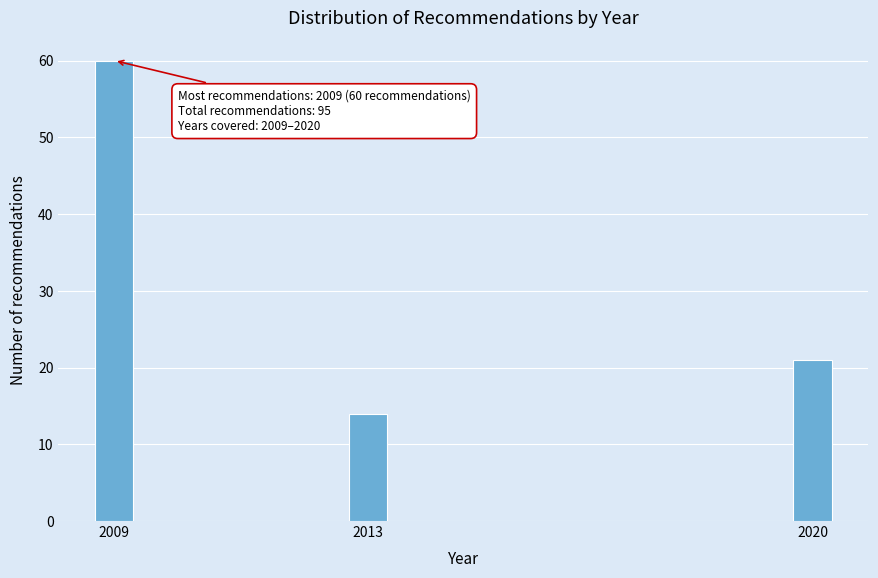

Reading left to right, what are all the values shown in this chart?

60	14	21